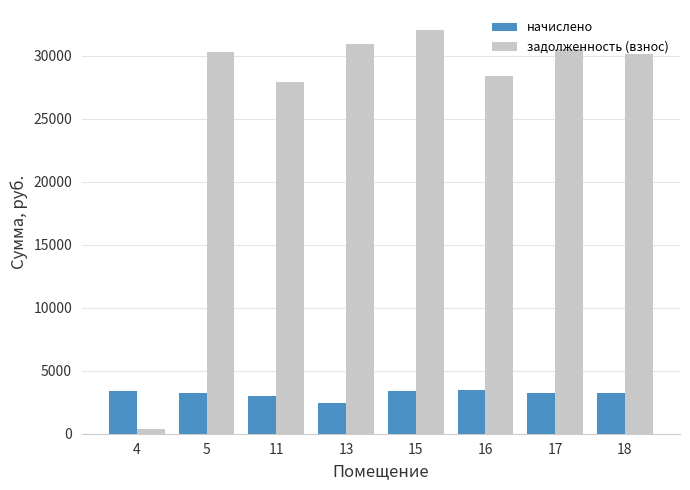

At which label does начислено first exceed 3247?

4